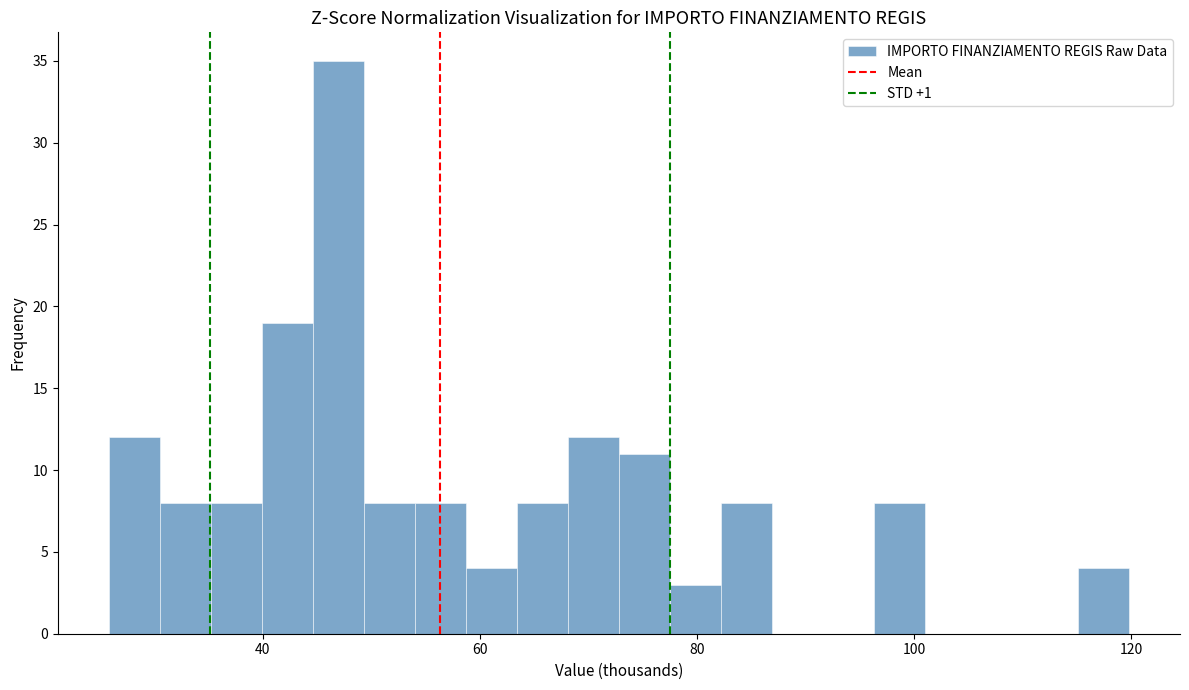

Read against the x-axis, roughly where is the centre of the tallest bar?

46